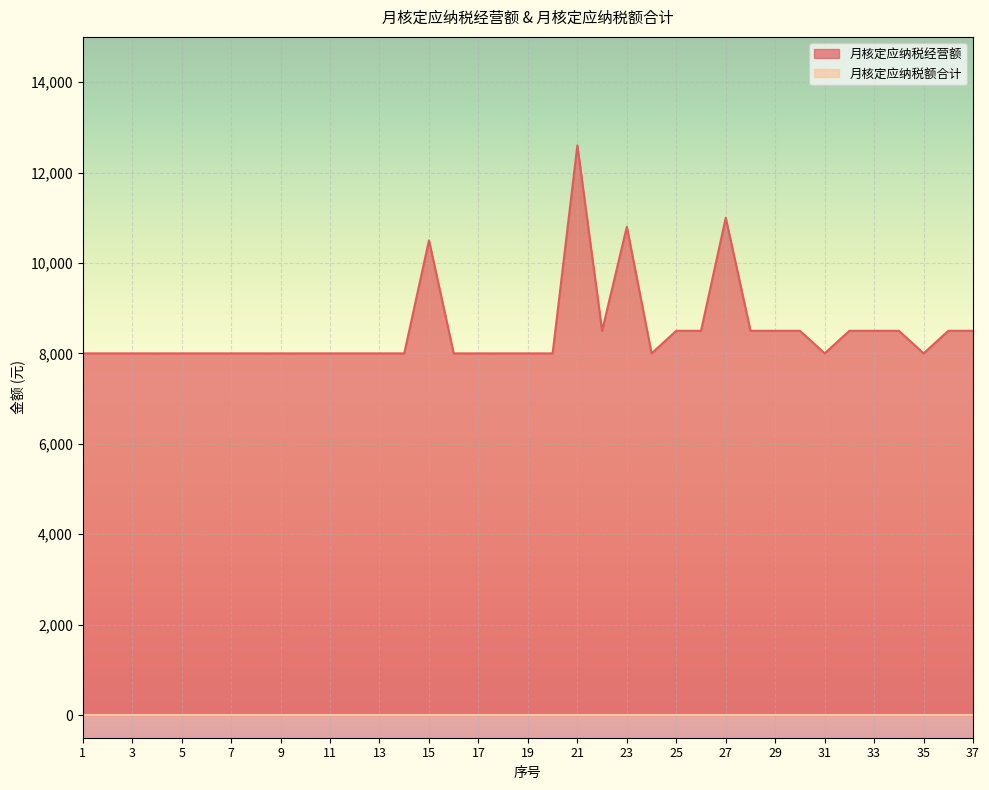

What is the average value?

8497